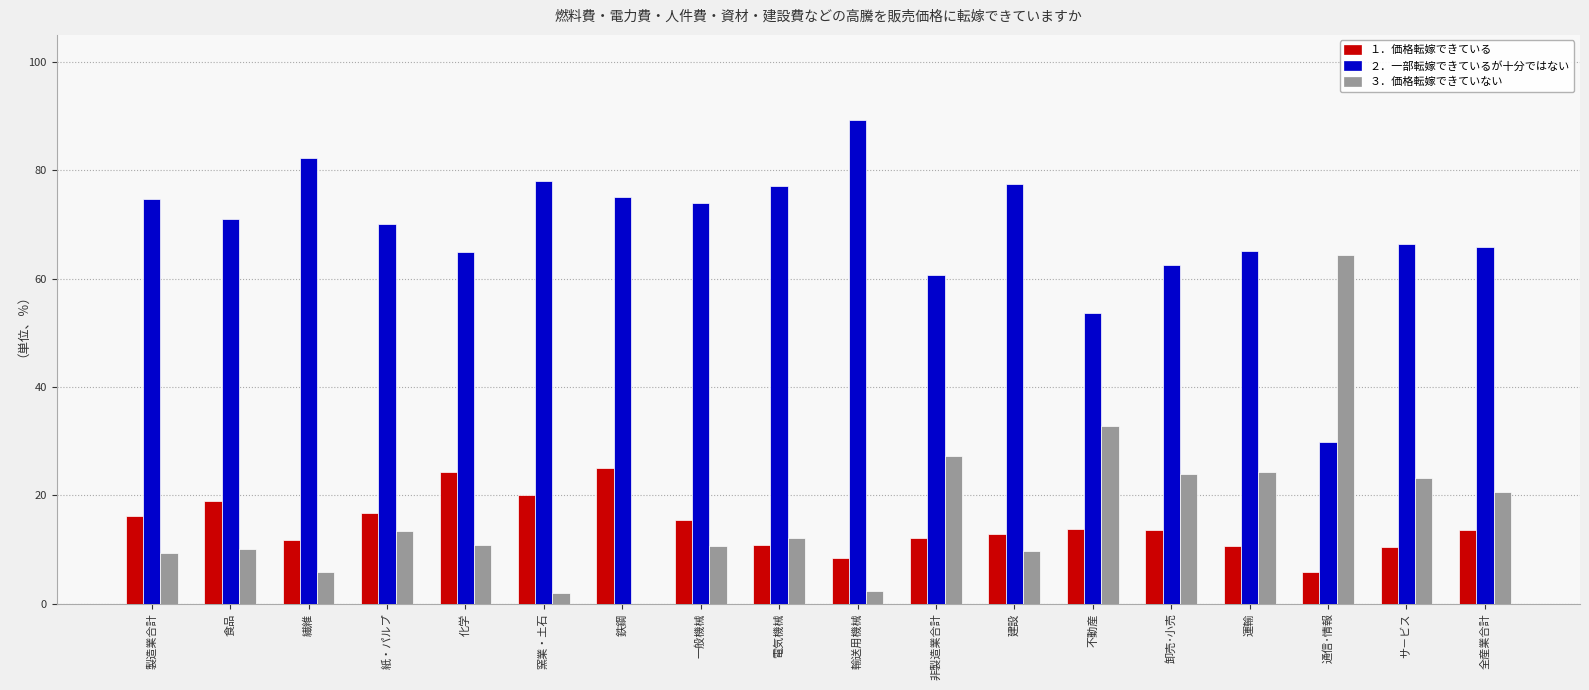

How many series are shown in this chart?

3